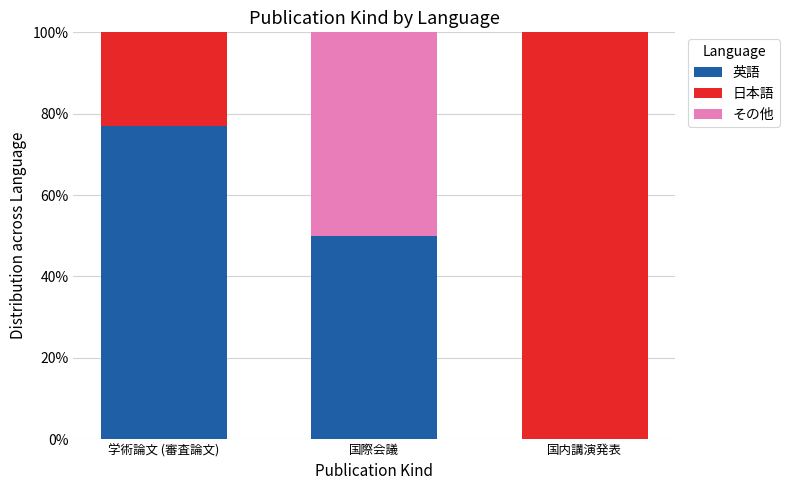

At which label is 英語 closest to 38?

国際会議